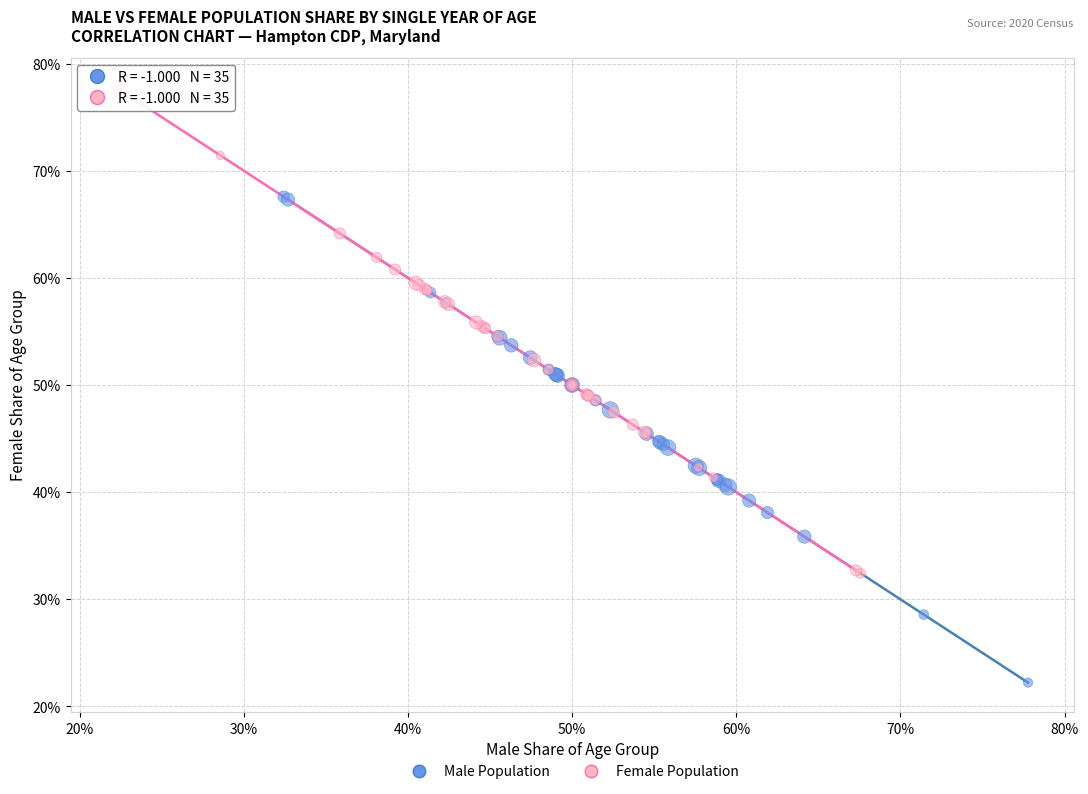

Which series reaches the maximum Y coordinate?

Female Population